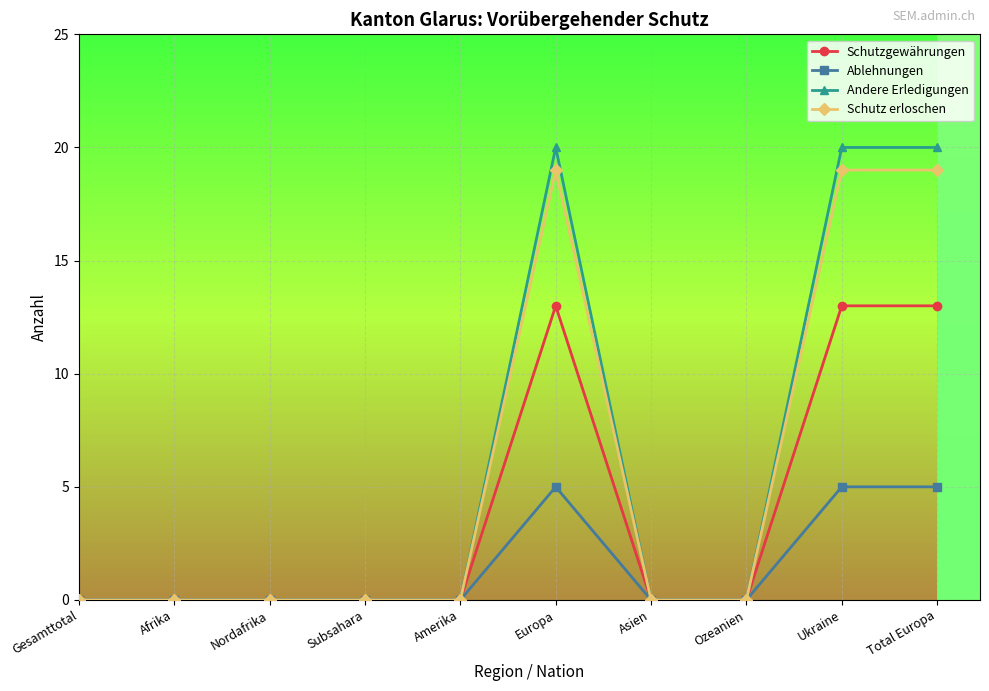

At which category does Schutz erloschen reach its first local peak?

Europa